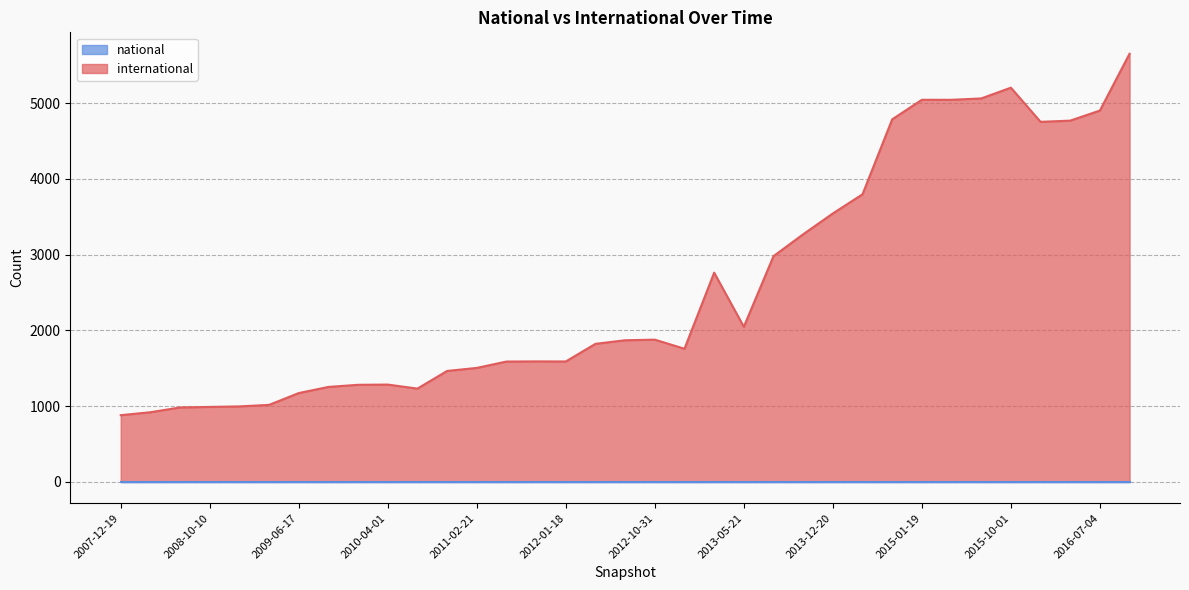

What is the average value of the international series?

2590